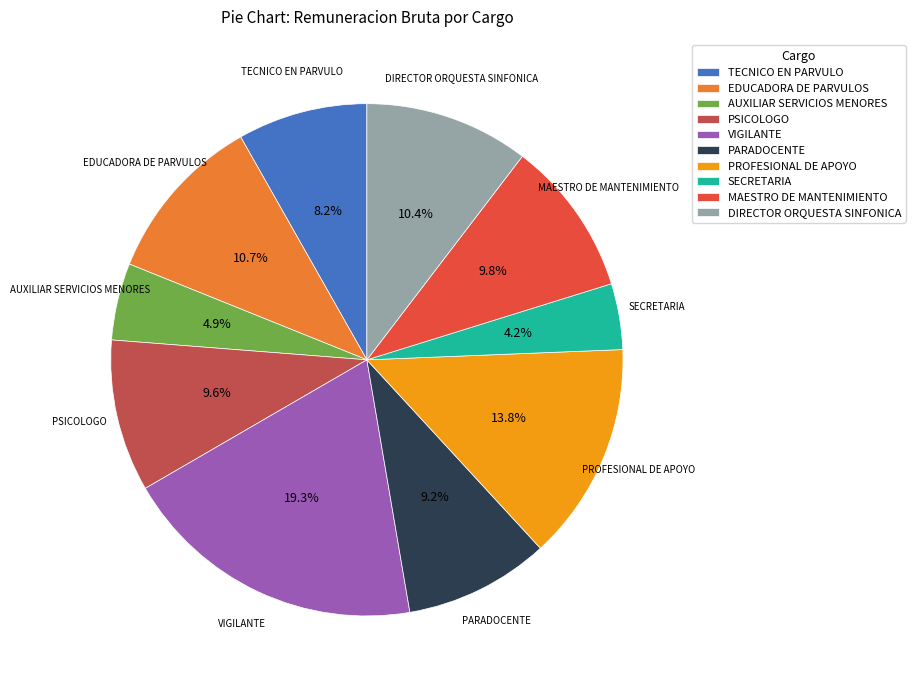

To the nearest percent, what percentage of the pie is PSICOLOGO?

10%